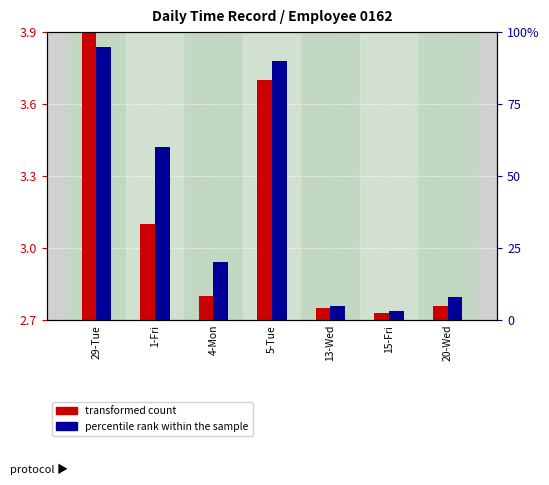

What is the average value of the transformed count series?

3.1